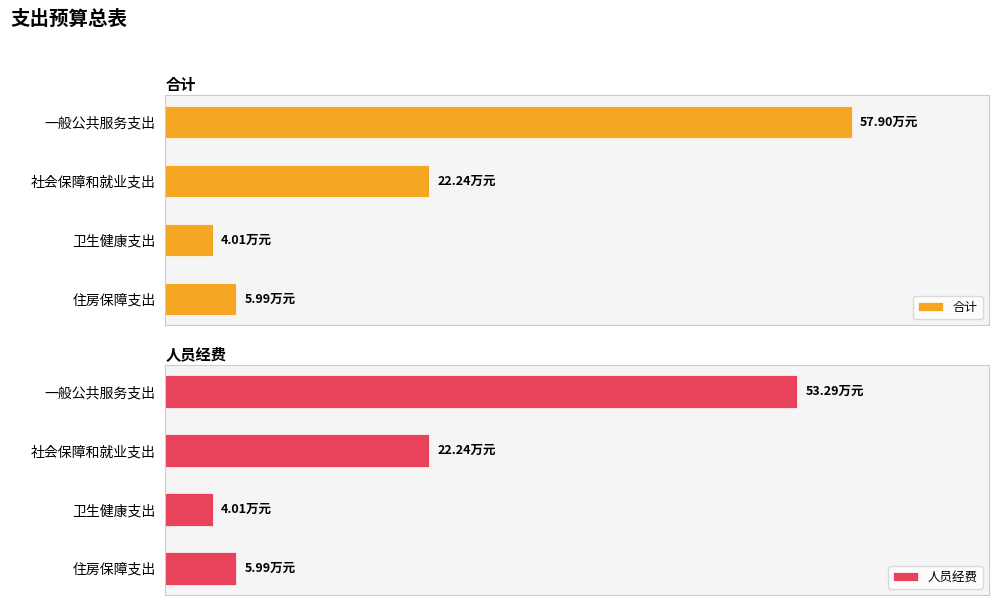

What is the maximum value shown in the chart?

57.9